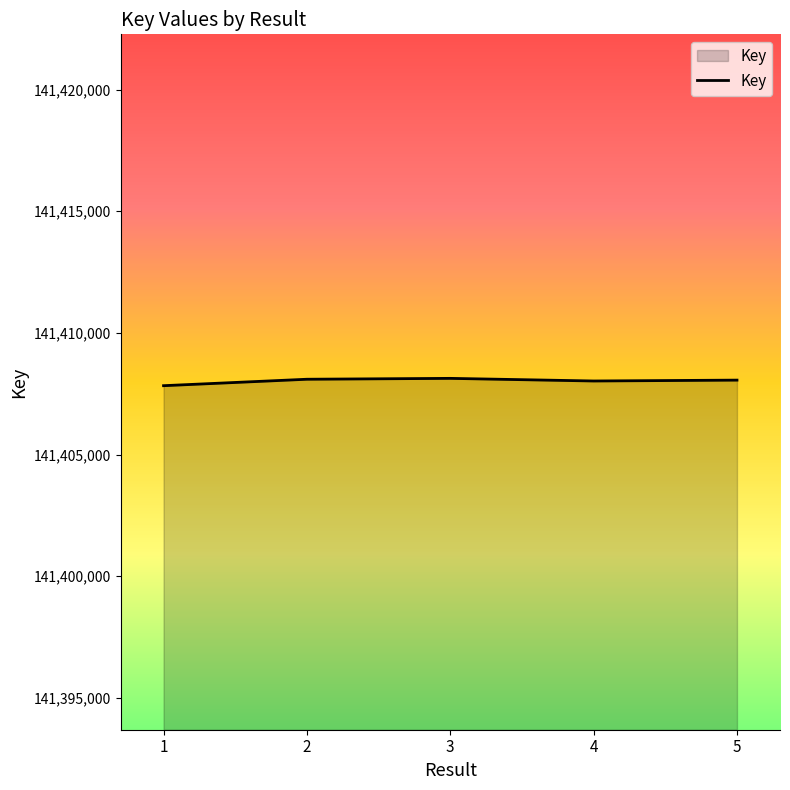

True or false: the data has more than 0 interior local peaks.

True